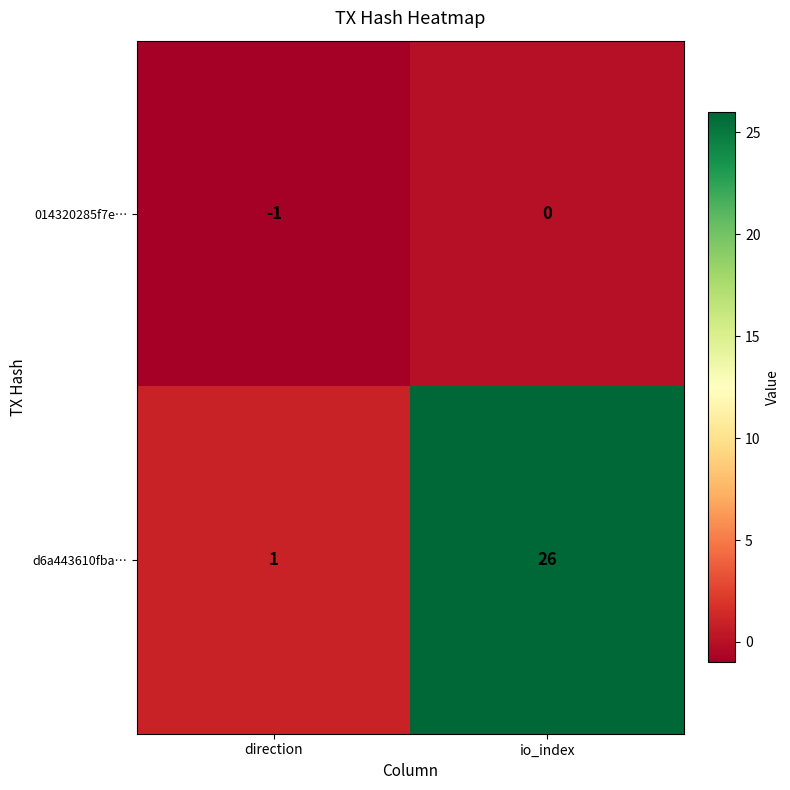

Reading left to right, extract all data points from this chart.

014320285f7e…: direction=-1	io_index=0
d6a443610fba…: direction=1	io_index=26